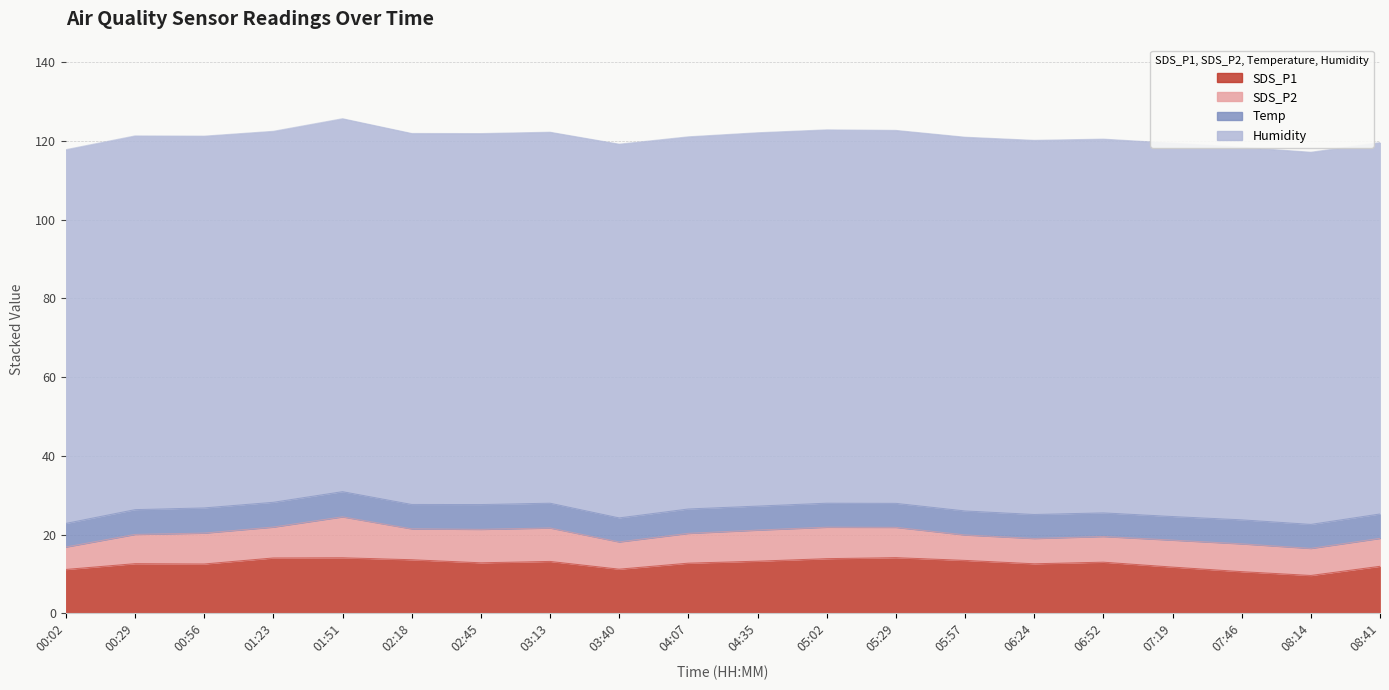

How many lines are shown in the chart?

4